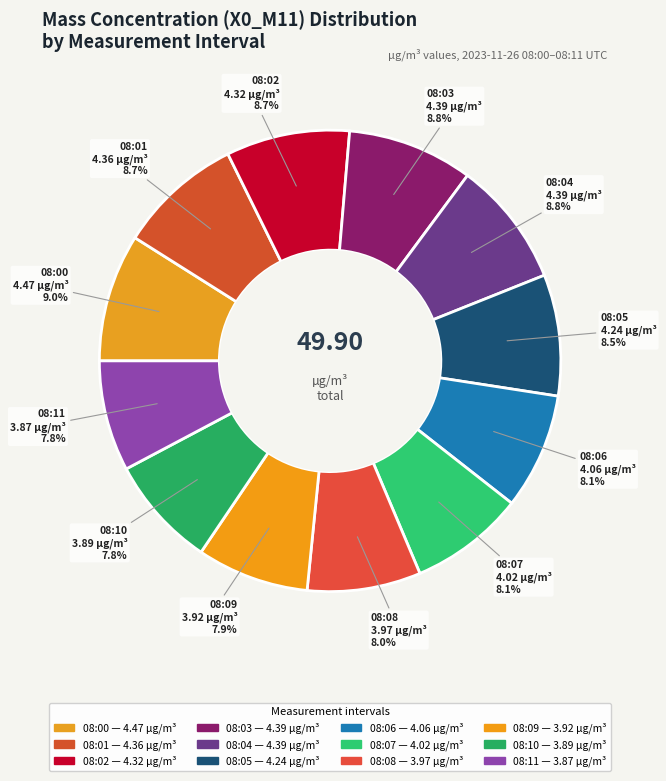

Does 08:07 account for over 50% of the chart?

No